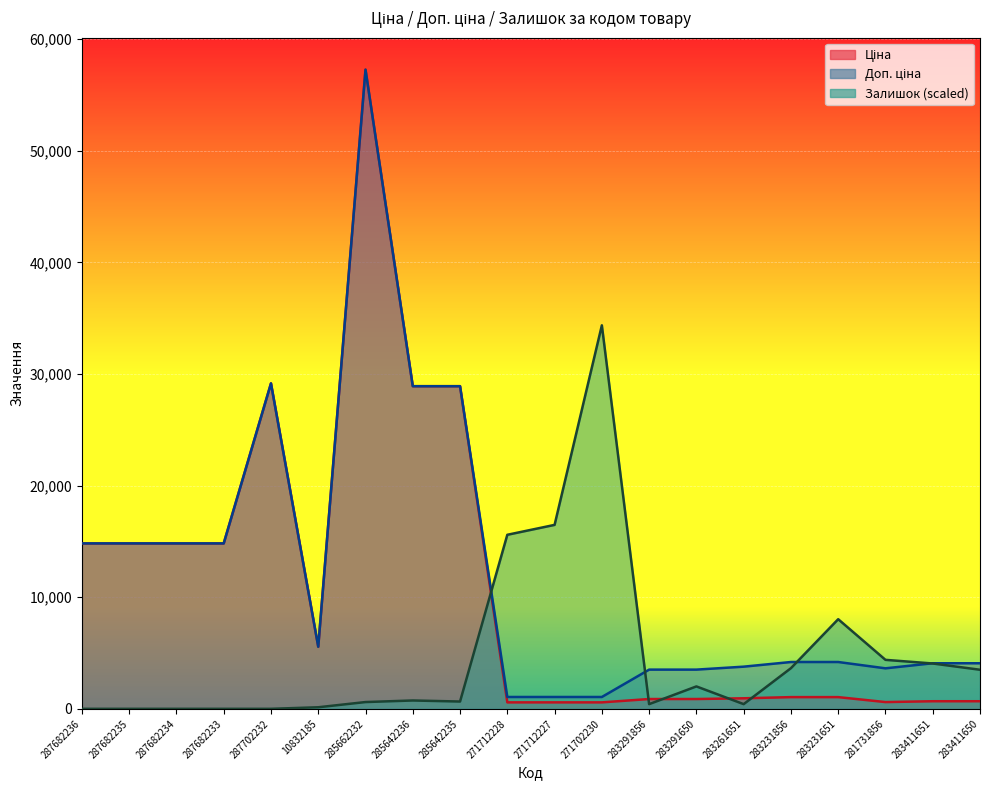

True or false: Доп. ціна and Залишок cross at least once.

True